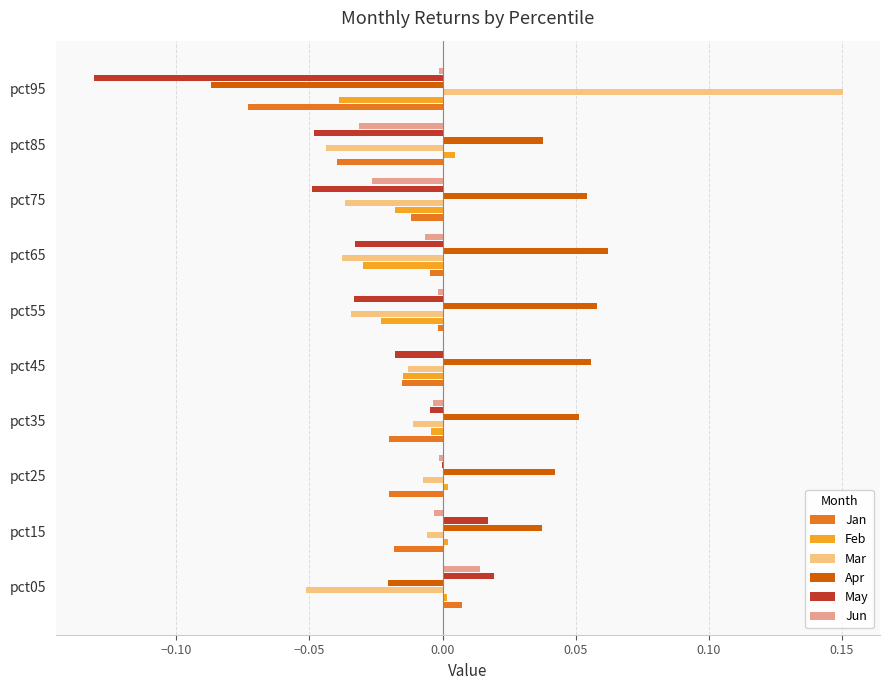

What is the sum of all Apr values?

0.3